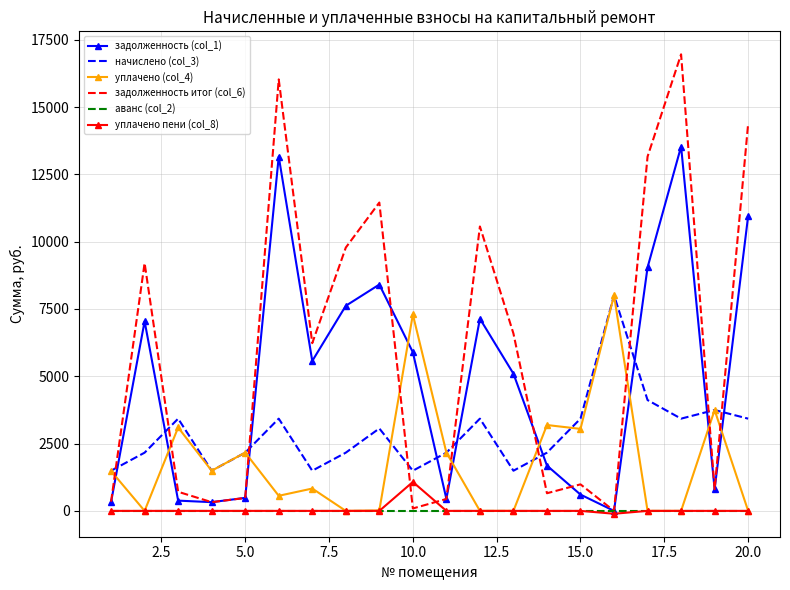

True or false: начислено (col_3) and уплачено пени (col_8) cross at least once.

False